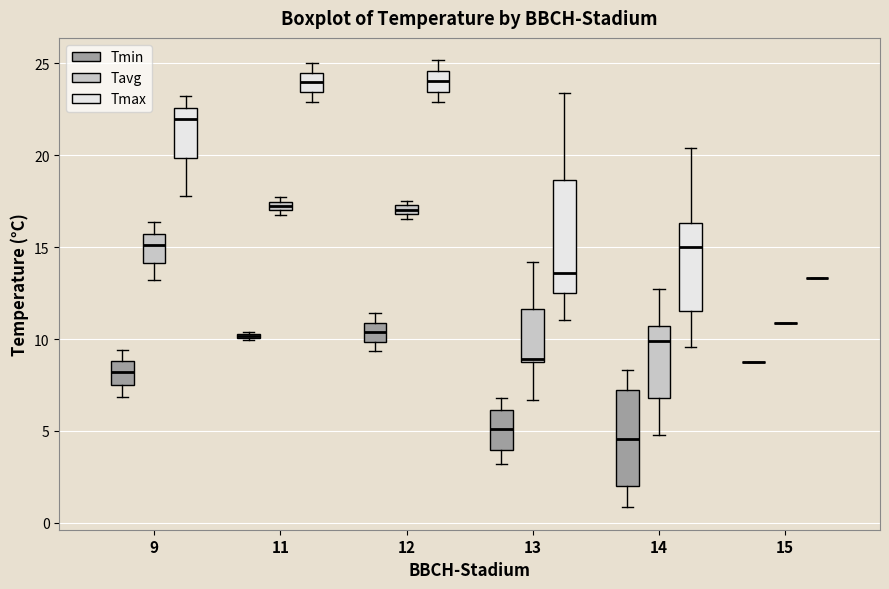

Comparing the boxes themselves (not the whiskers), which one is the tallest?

13 (Tmax)